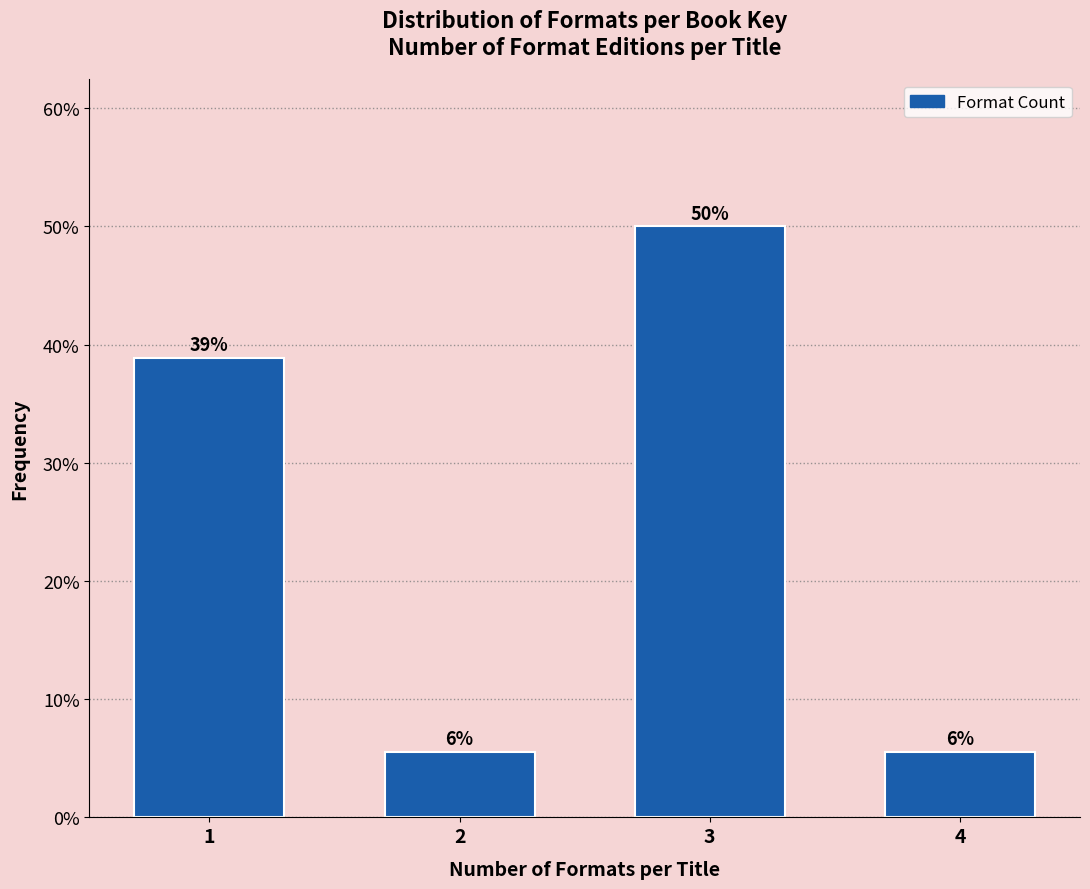

What is the value of the 3rd bar from the left?

50.0